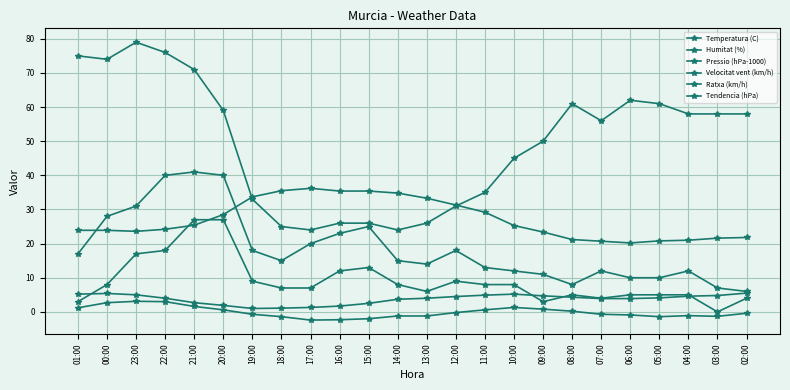

True or false: Tendencia (hPa) has a value of -0.7 at 18:00.

False